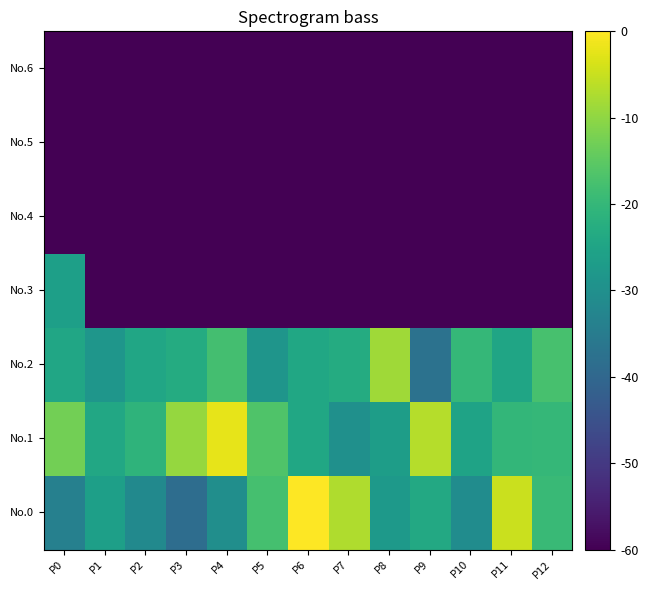

What is the spread (max minus min) of values at P5?

43.5